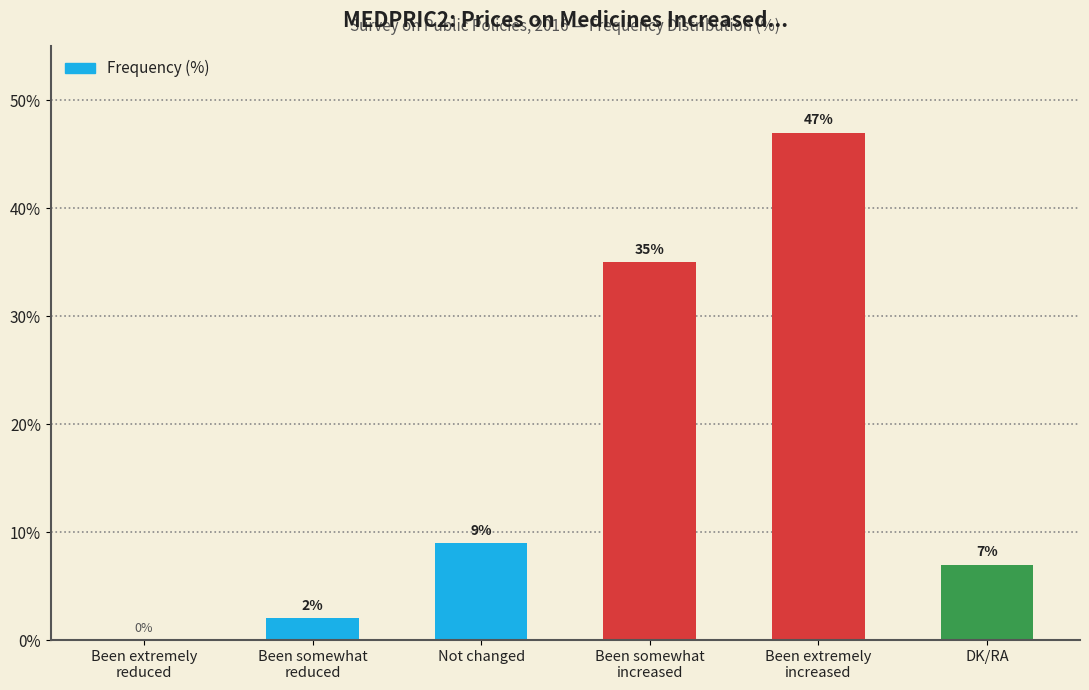

At which label is the value closest to 23?

Been somewhat
increased